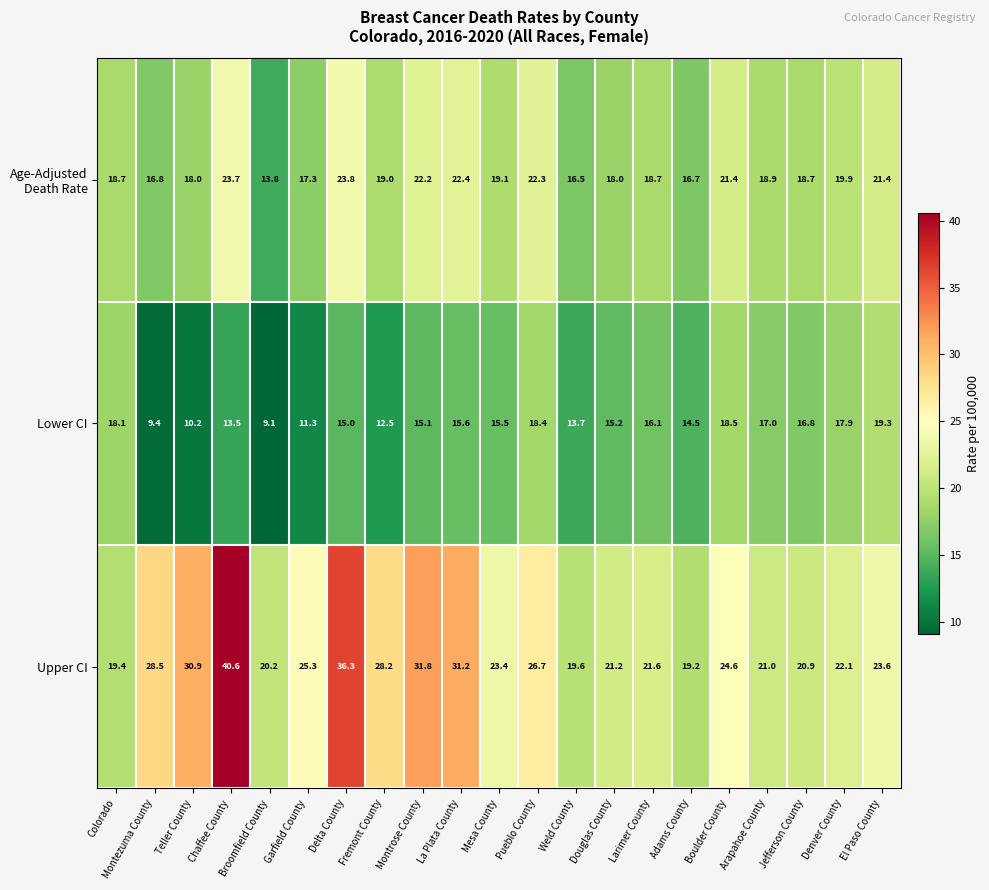

What is the spread (max minus min) of values at Delta County?

21.3